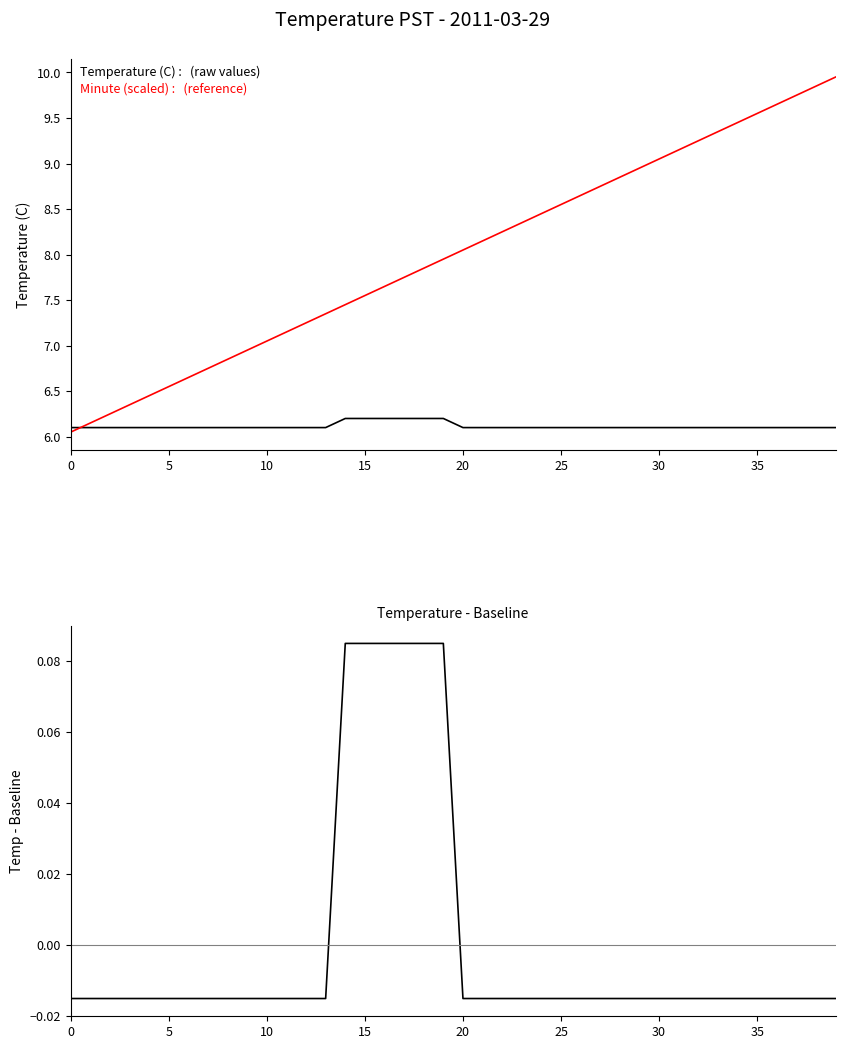

List the series in order of their overall mean, highest first.

Minute (scaled), Temperature (C), Temp - Baseline